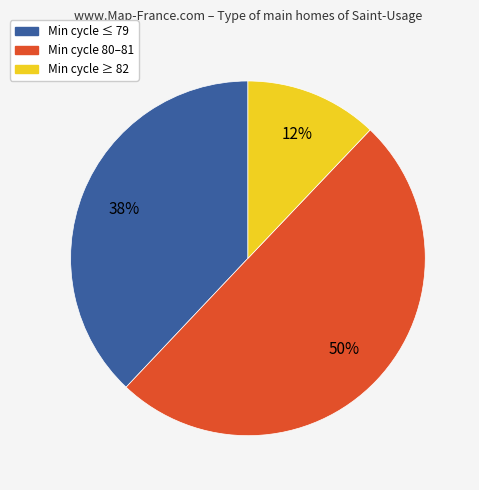

To the nearest percent, what is the average slice percentage?

33%